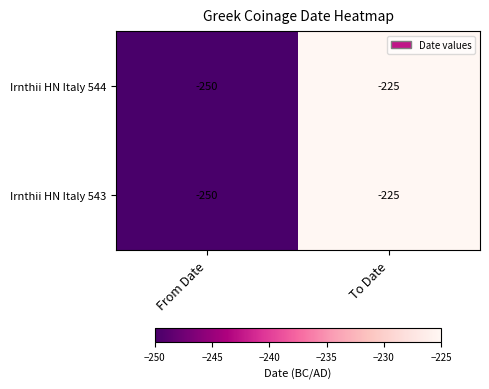

The Irnthii HN Italy 543 series shows -70 at To Date. True or false?

False